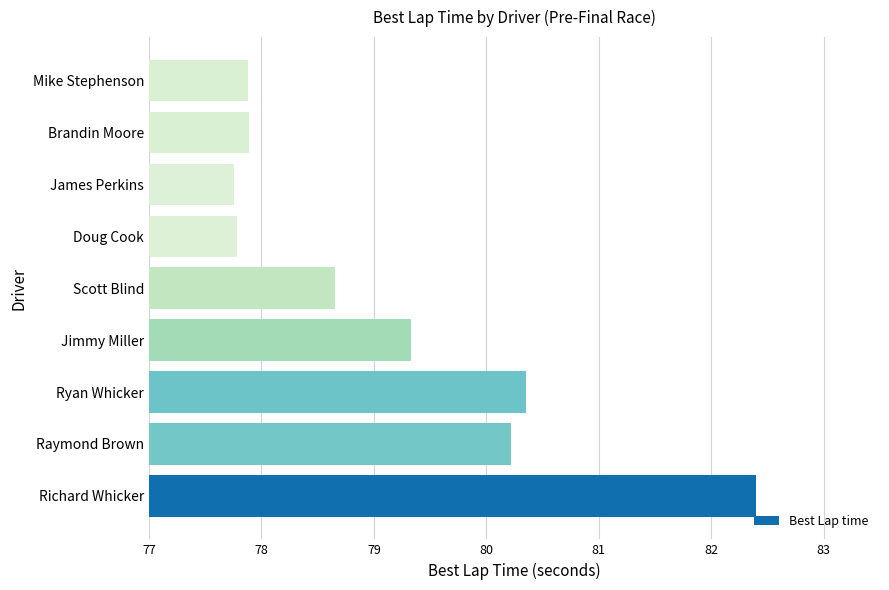

How many data points are less than 78?

4